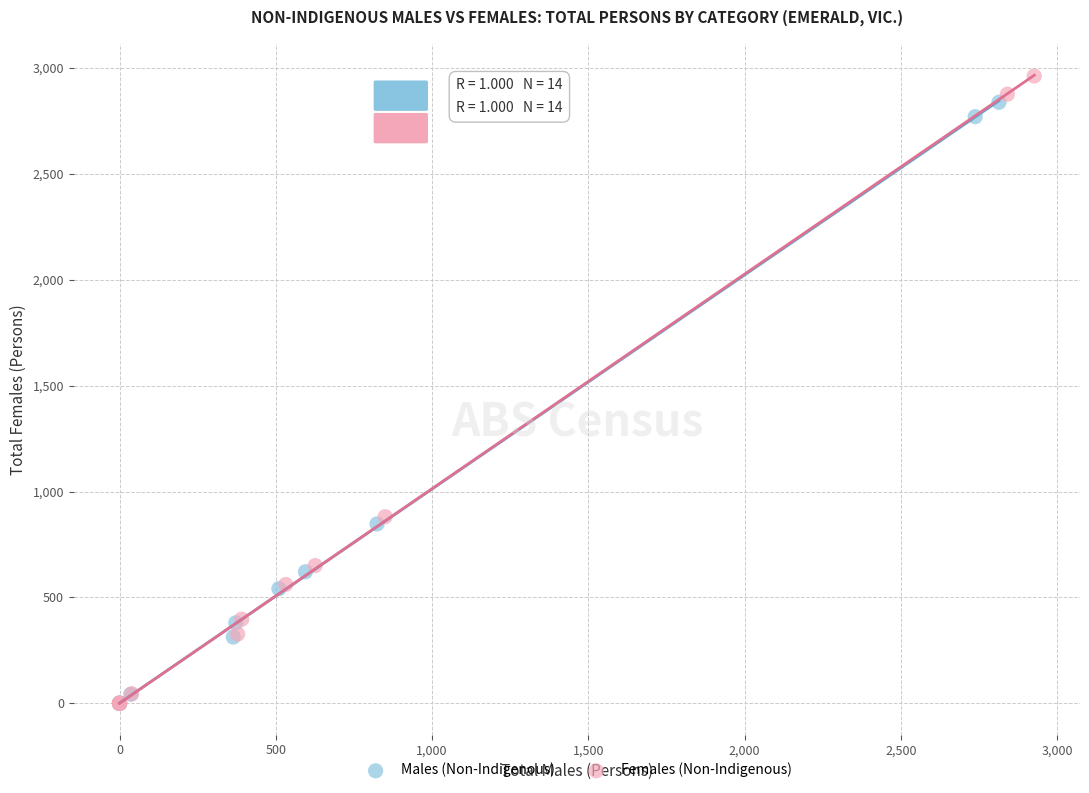

Which series has the widest spread of Y values?

Females (Non-Indigenous)